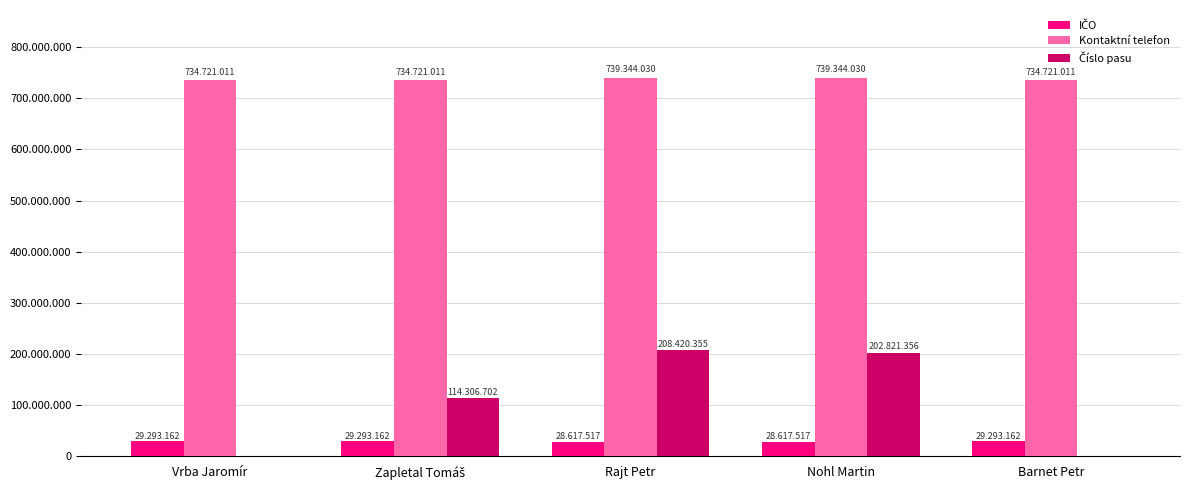

At which label is Kontaktní telefon closest to 737032520?

Vrba Jaromír